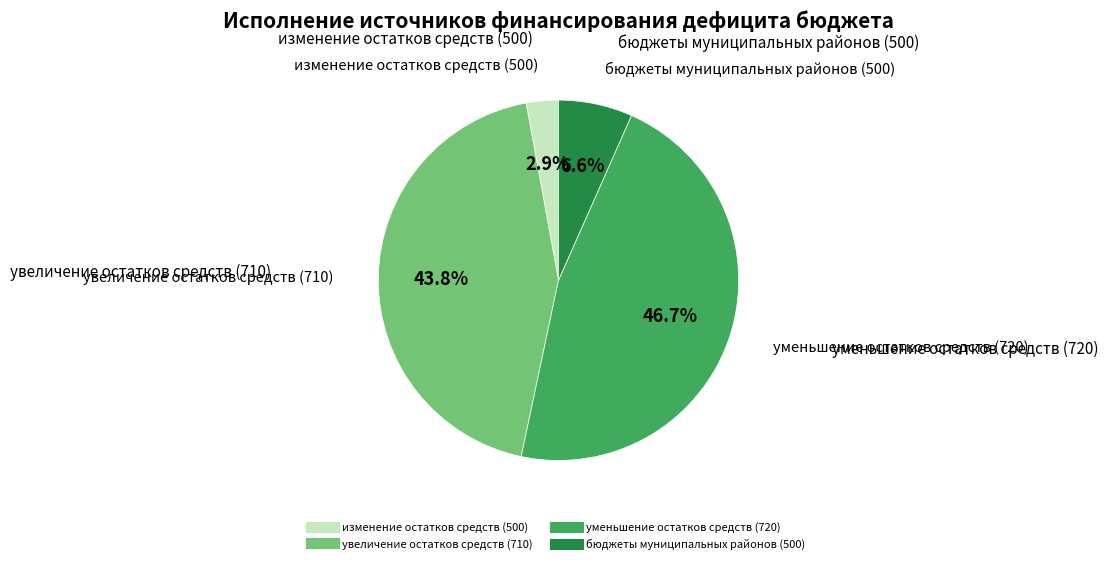

Is изменение остатков средств (500) the majority of the pie?

No